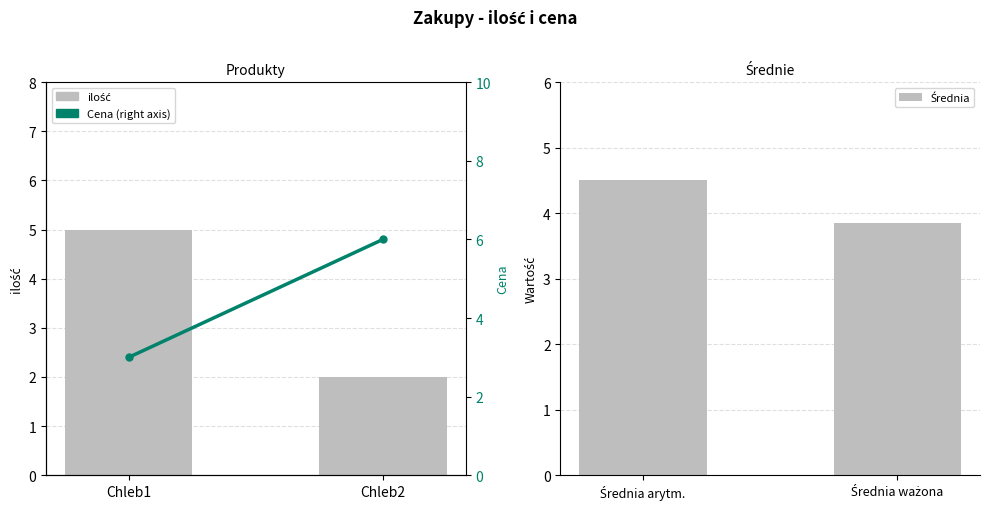

How many distinct data groups are displayed?

3